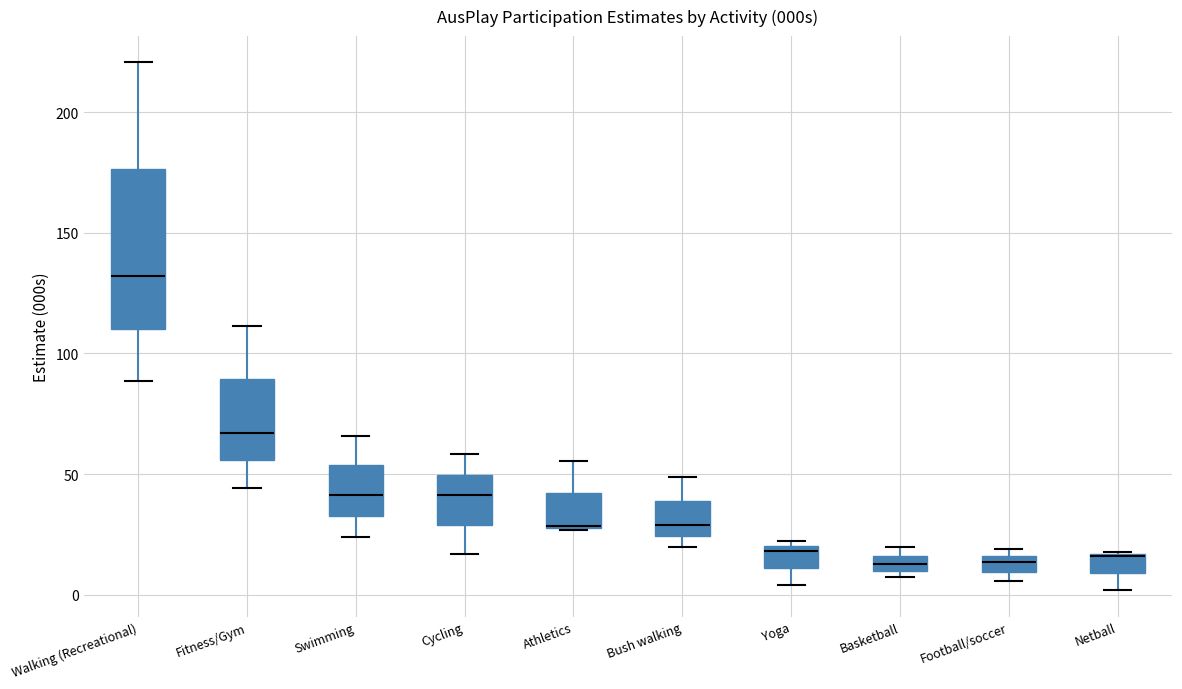

Where is the lower edge of the box for Walking (Recreational) on the y-axis? The values are not printed on the chart, so give them approximately, as read against the axis.

110